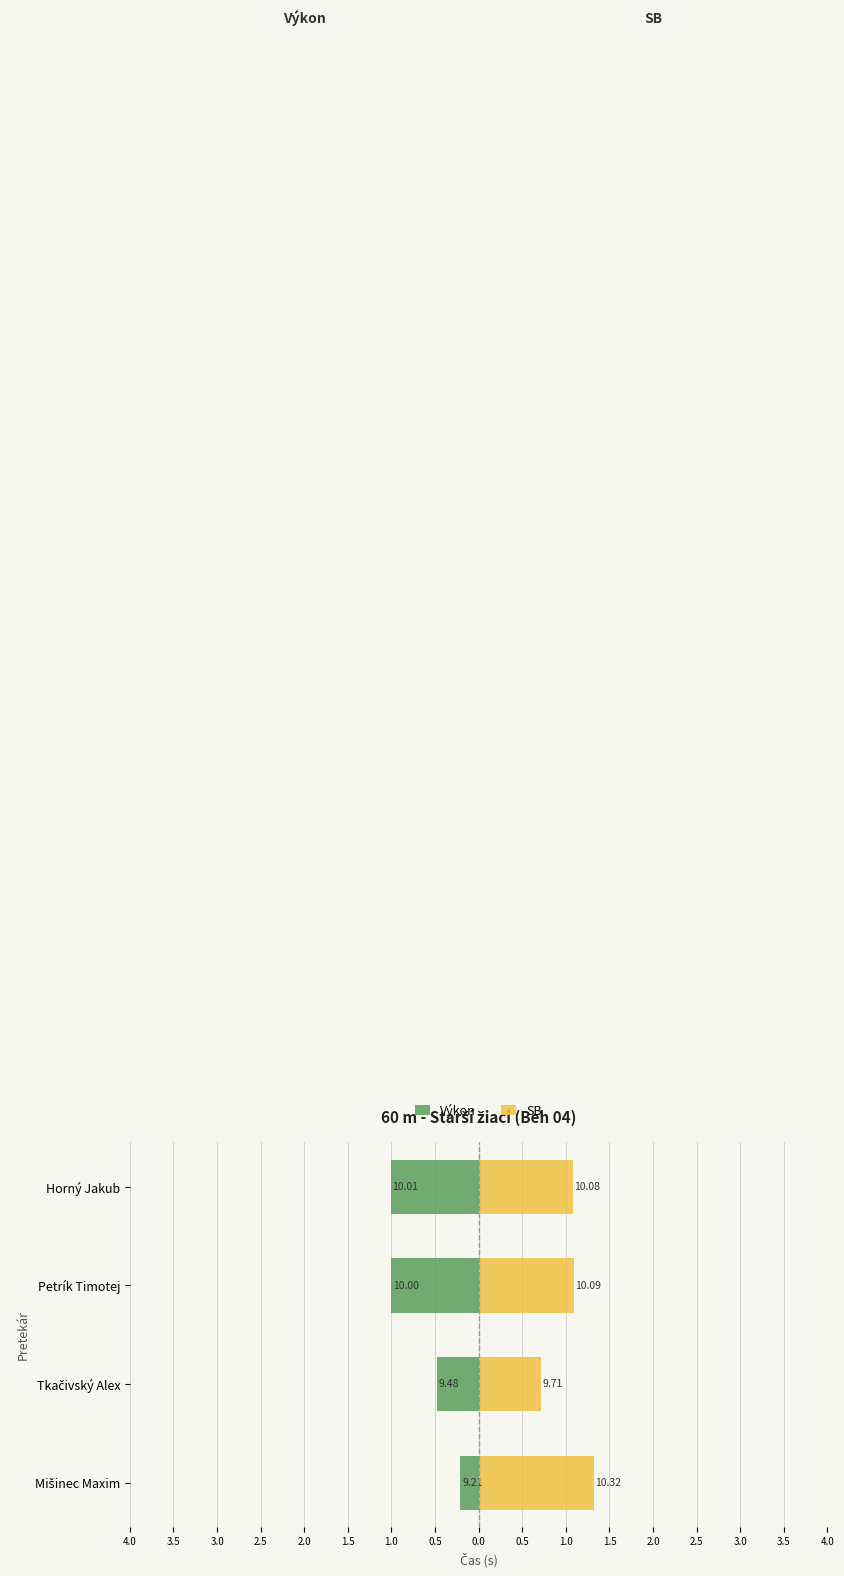

Is the value of Výkon at Tkačivský Alex greater than the value of SB at Mišinec Maxim?

No